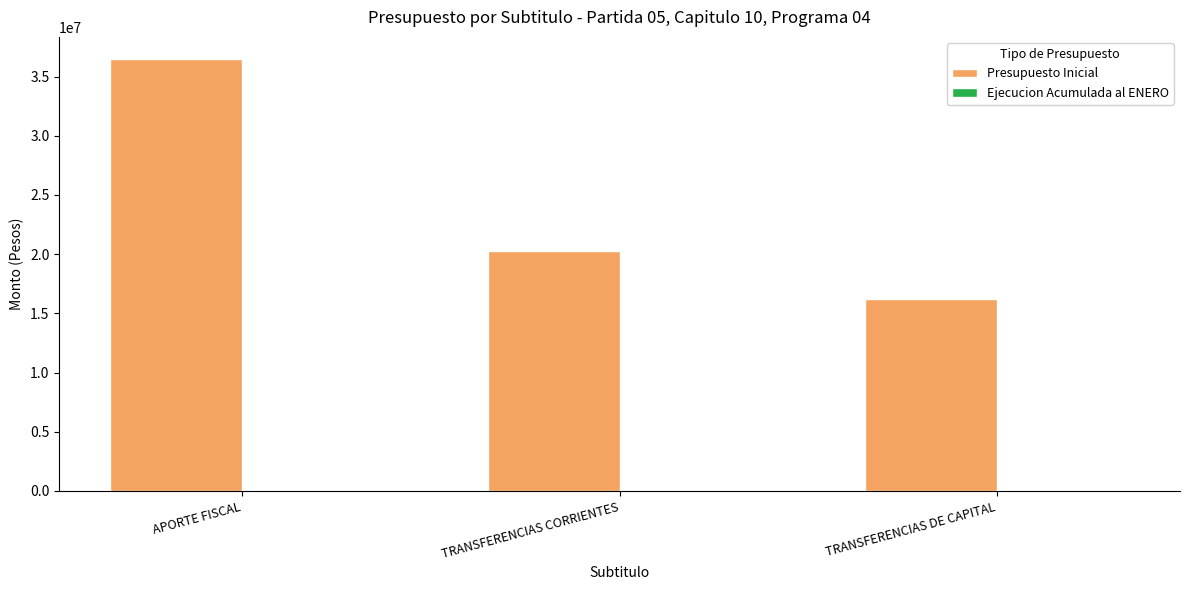

What is the sum of the values at TRANSFERENCIAS DE CAPITAL and TRANSFERENCIAS CORRIENTES?

36527709